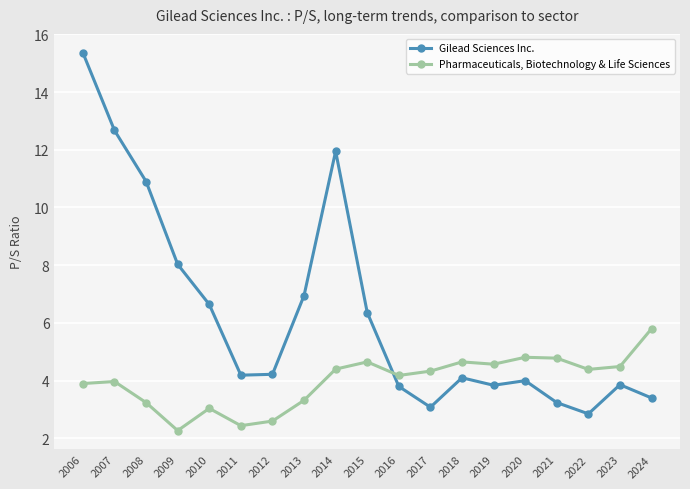

How many intersections are there between Pharmaceuticals, Biotechnology & Life Sciences and Gilead Sciences Inc.?

1